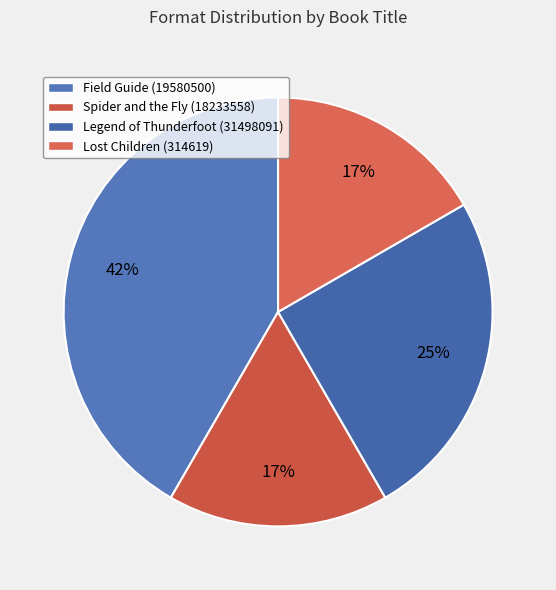

Does Legend of Thunderfoot (31498091) account for over 50% of the chart?

No